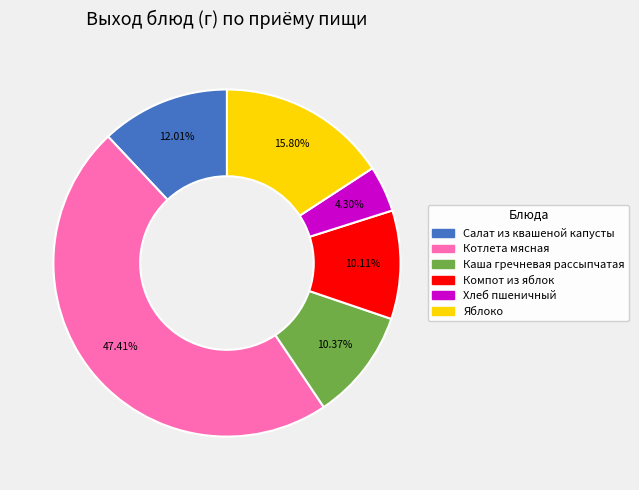

Approximately how many times larger is the value at Хлеб пшеничный compared to Каша гречневая рассыпчатая?

0.4